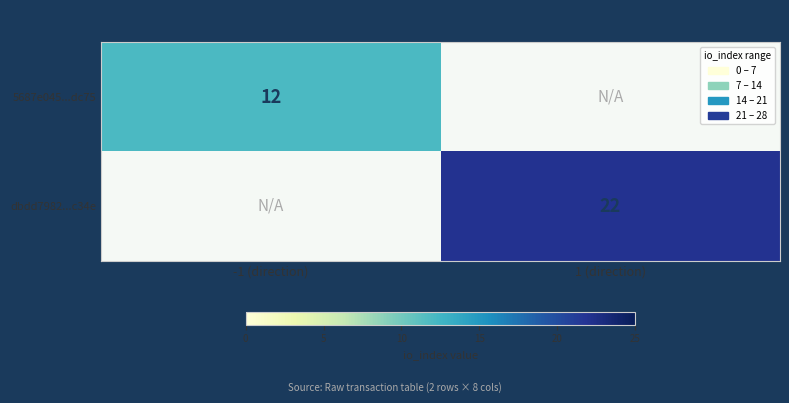

Is it true that dbdd7982...c34e equals 38 at 1 (direction)?

False